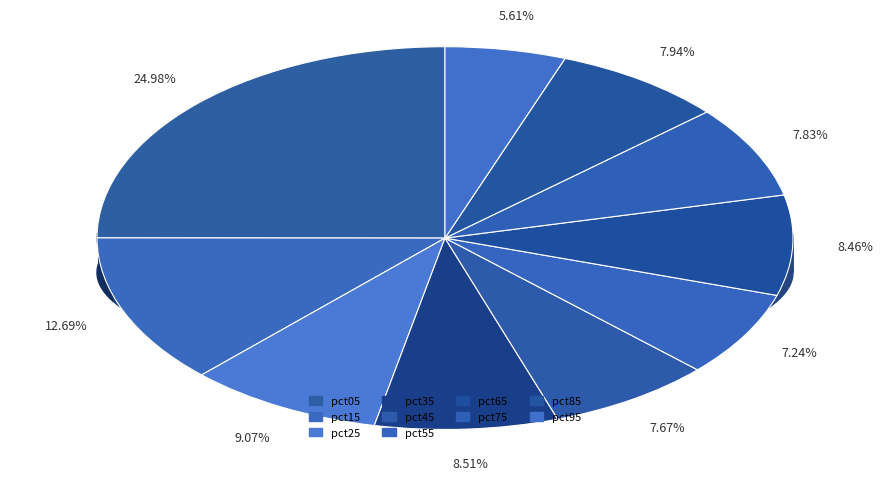

Which category has the smallest portion of the pie?

pct95